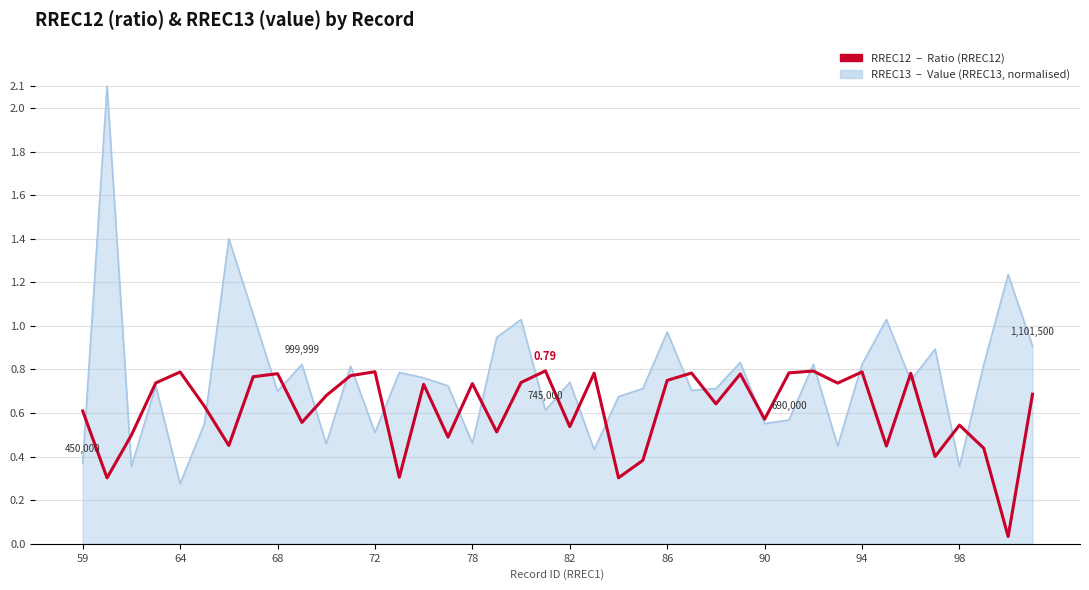

The value at 94 is 0.4. True or false?

False